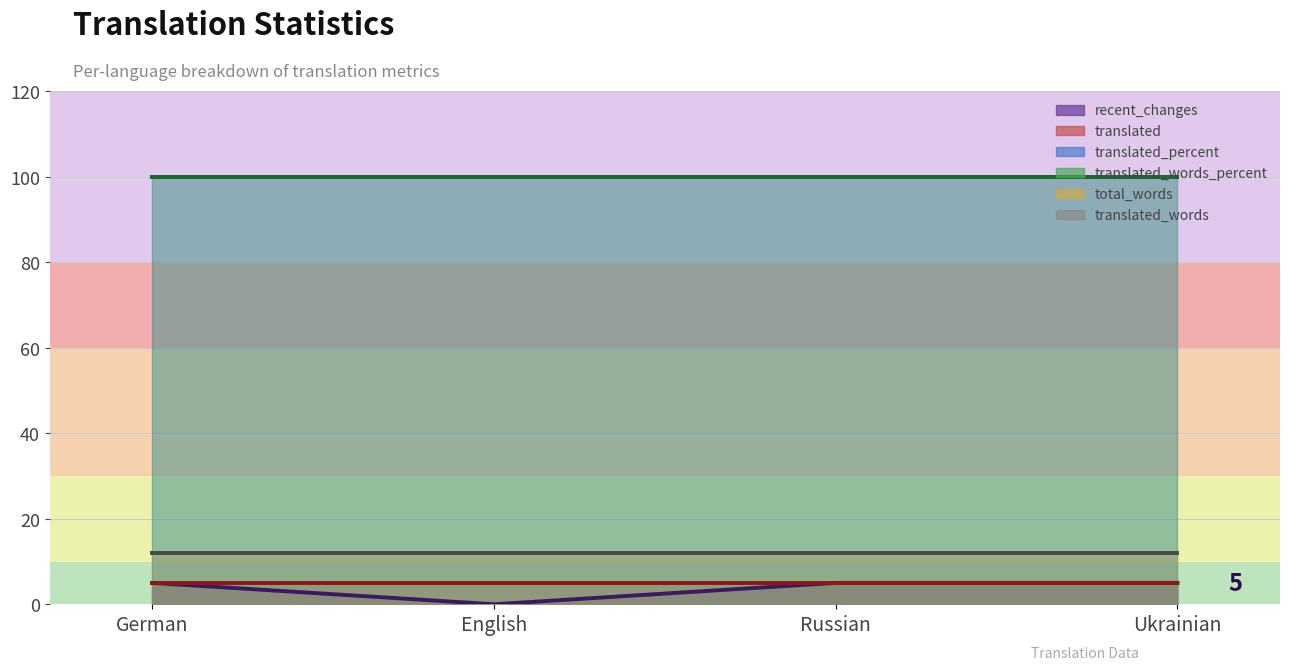

What is the average value of the translated_words series?

12